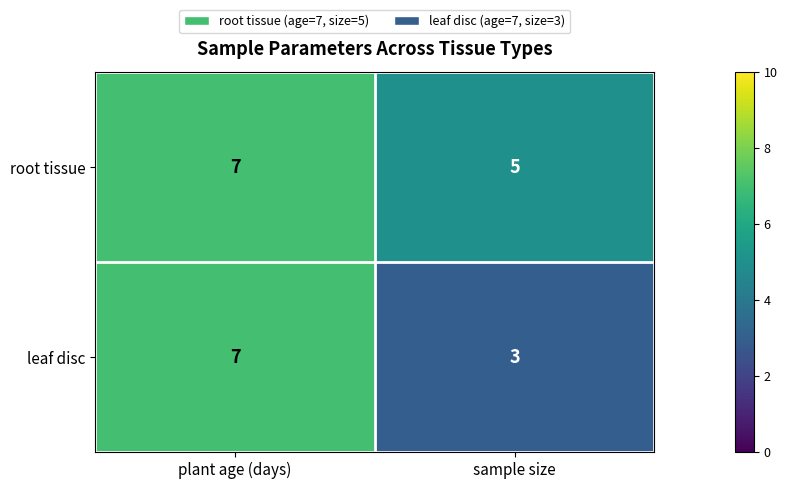

What is the sum of all leaf disc values?

10